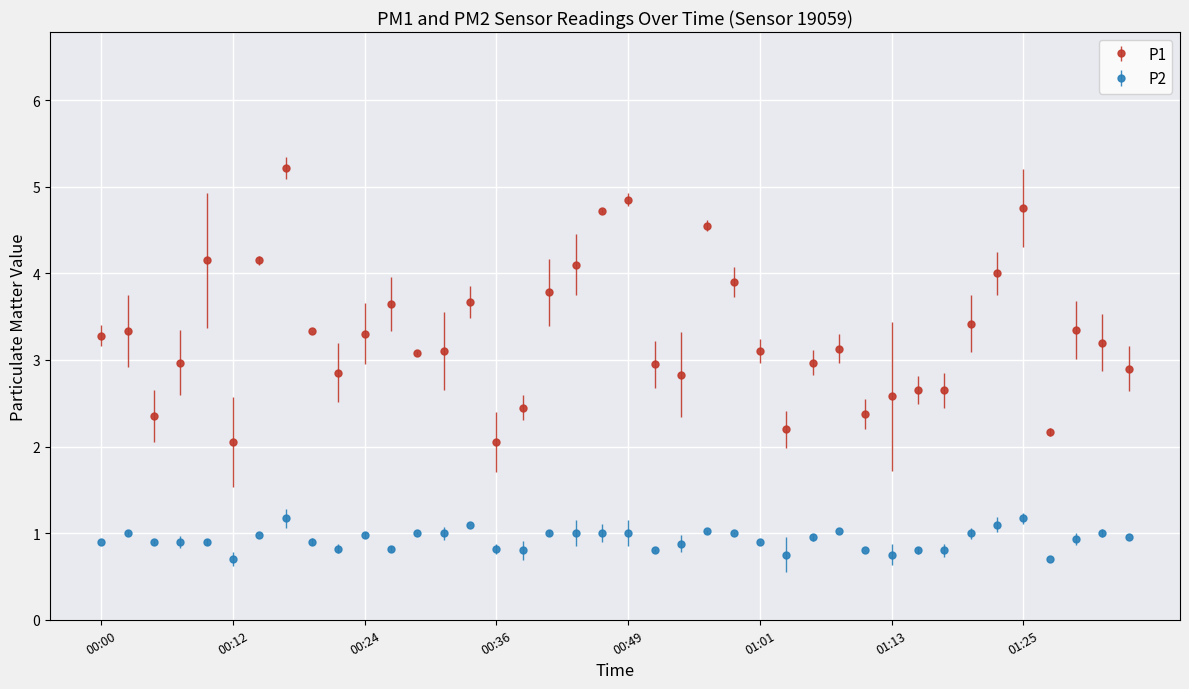

What is the greatest value displayed?

5.2